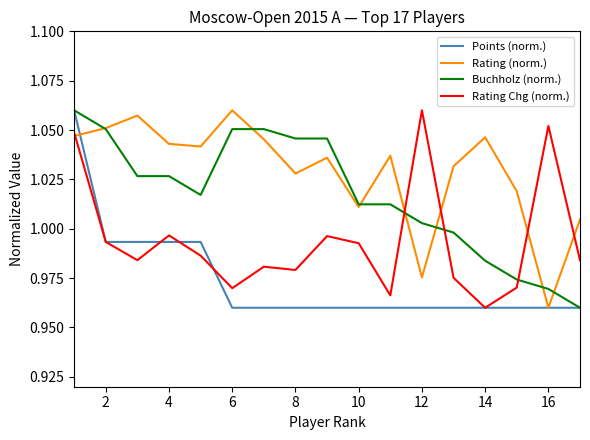

What are all the series names shown in the legend?

Points (norm.), Rating (norm.), Buchholz (norm.), Rating Chg (norm.)